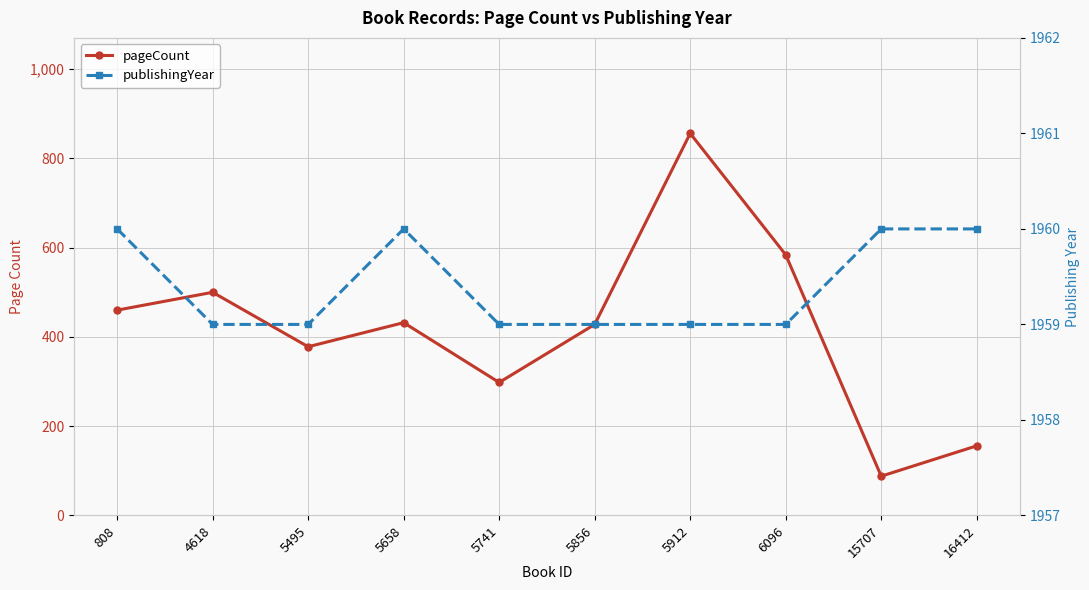

What is the difference between the maximum and minimum values in the publishingYear series?

1